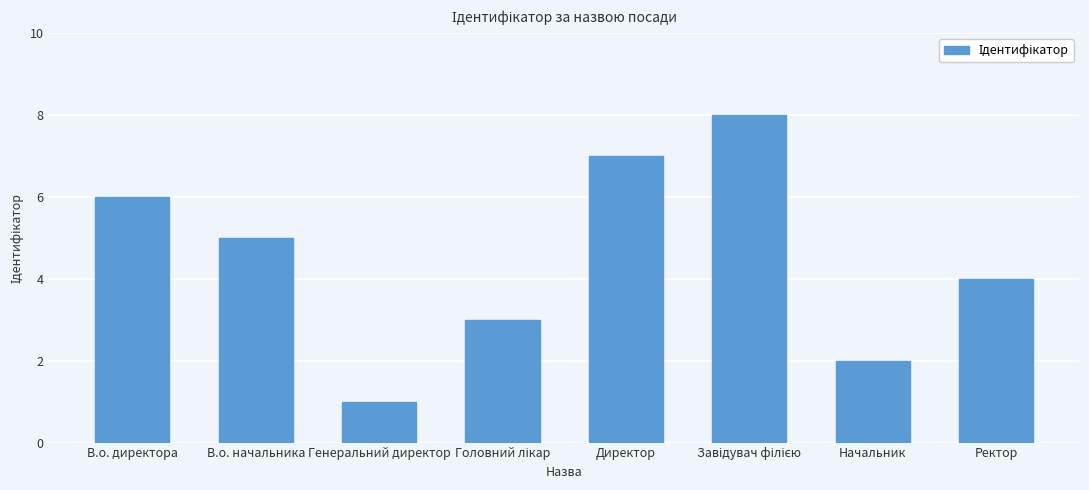

Reading right to left, list all the values displayed in this chart.

4	2	8	7	3	1	5	6